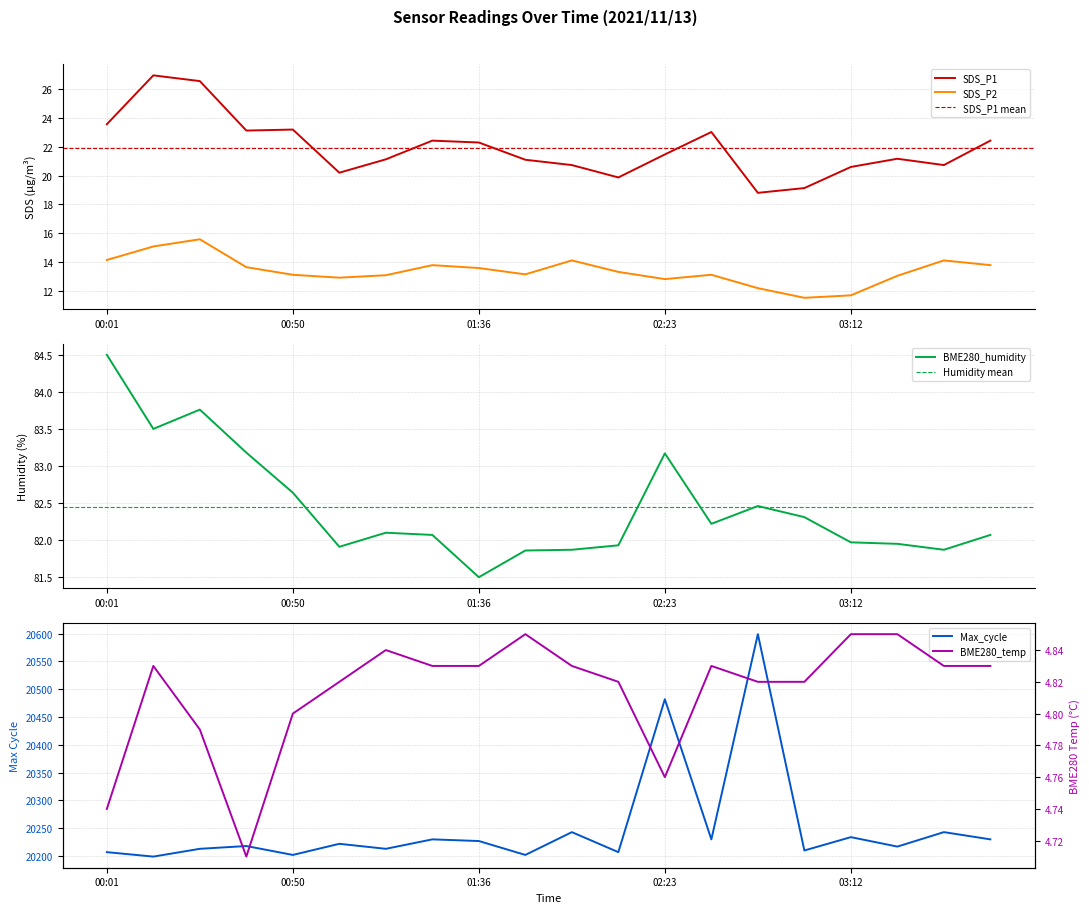

The value of BME280_temperature at 02:23 is 7.4. True or false?

False